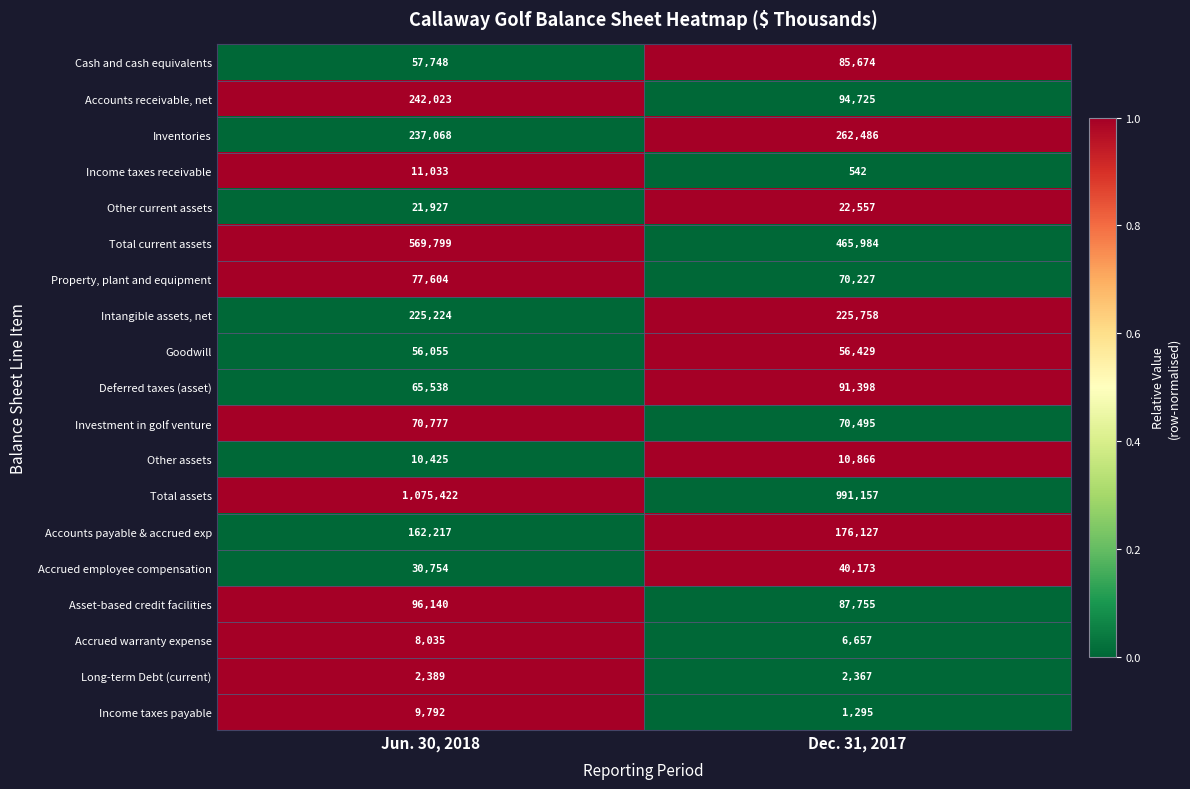

What is the lowest value of the Long-term Debt (current) series?

2367